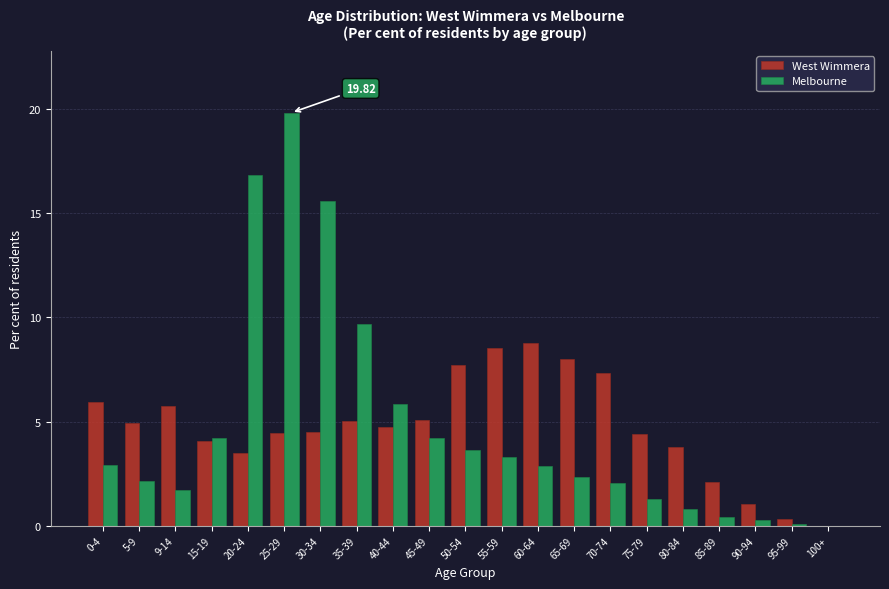

Which series changed the most between 55-59 and 80-84?

West Wimmera